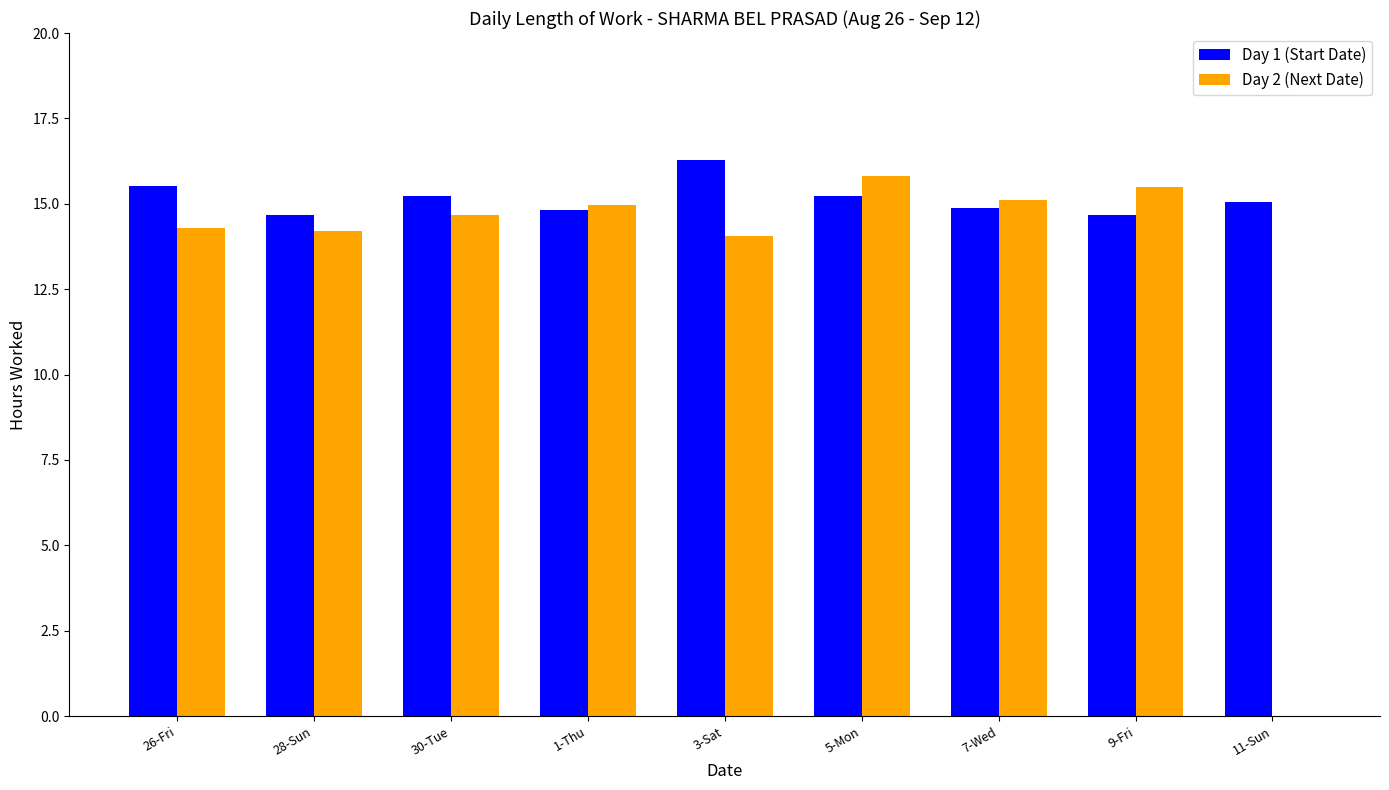

How many distinct data groups are displayed?

2